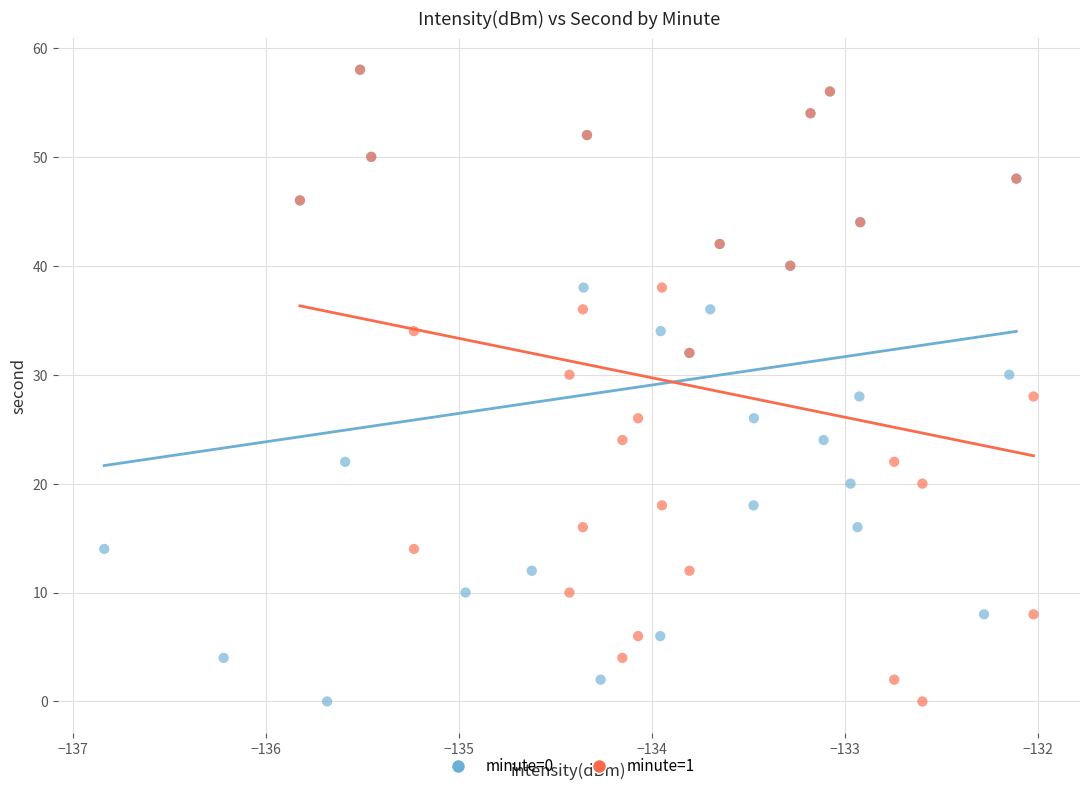

What are all the series names shown in the legend?

minute=0, minute=1